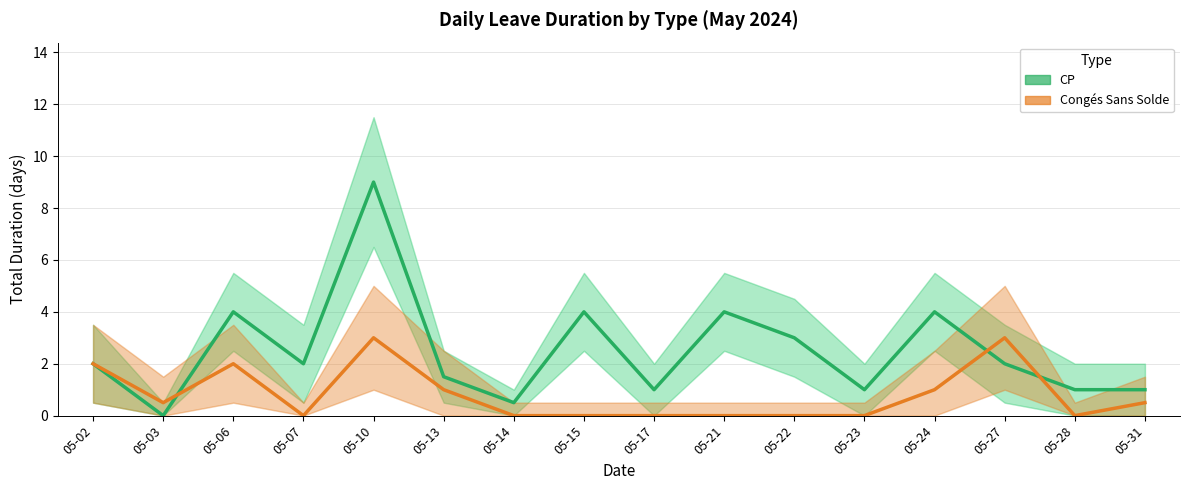

The CP series shows 2.0 at 05-27. True or false?

True